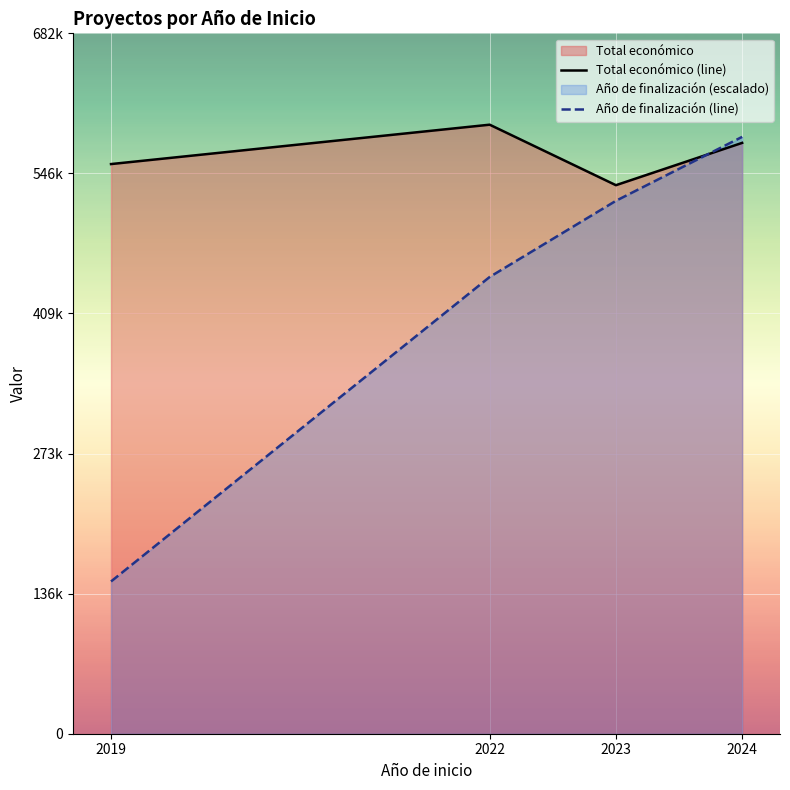

Which series changed the most between 2019 and 2023?

Año de finalización (line)